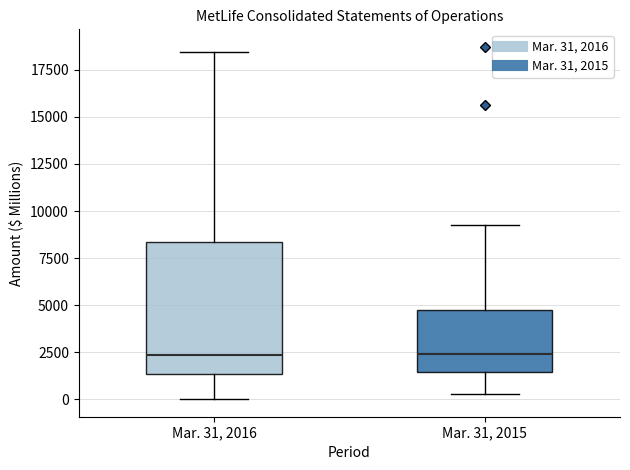

Reading left to right, read every box against the y-axis: the position of its median line, the range the box covers, and the ends of its whiskers. The values are not printed on the chart, so give them approximately, as read against the axis.

Mar. 31, 2016: median 2500, box 1500 to 8500, whiskers 0 to 18500
Mar. 31, 2015: median 2500, box 1500 to 5000, whiskers 500 to 9500